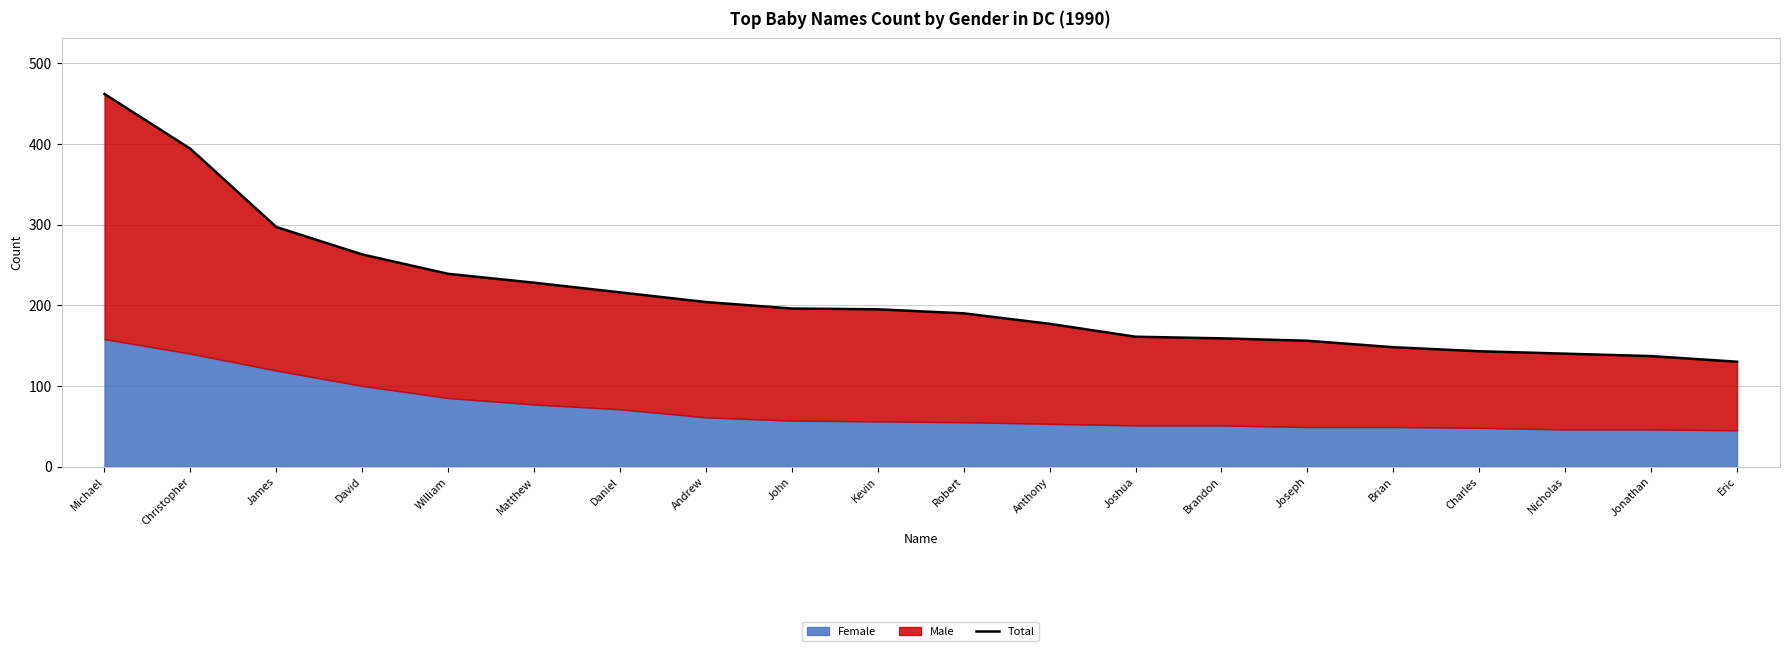

The chart shows a value of 401 at James. True or false?

False